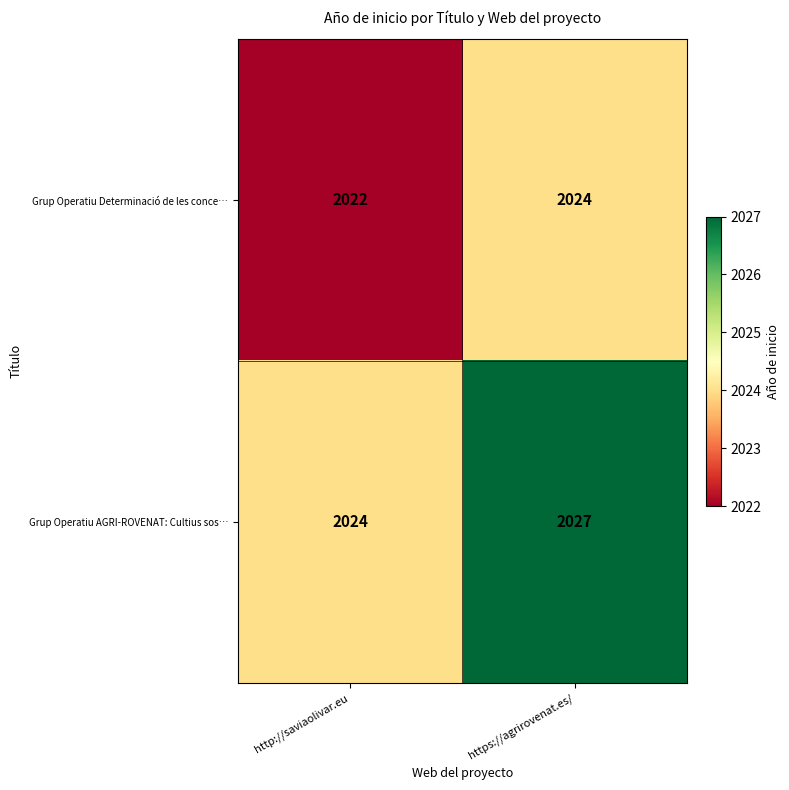

What is the difference between the maximum and minimum values in the Grup Operatiu AGRI-ROVENAT: Cultius sos… series?

3